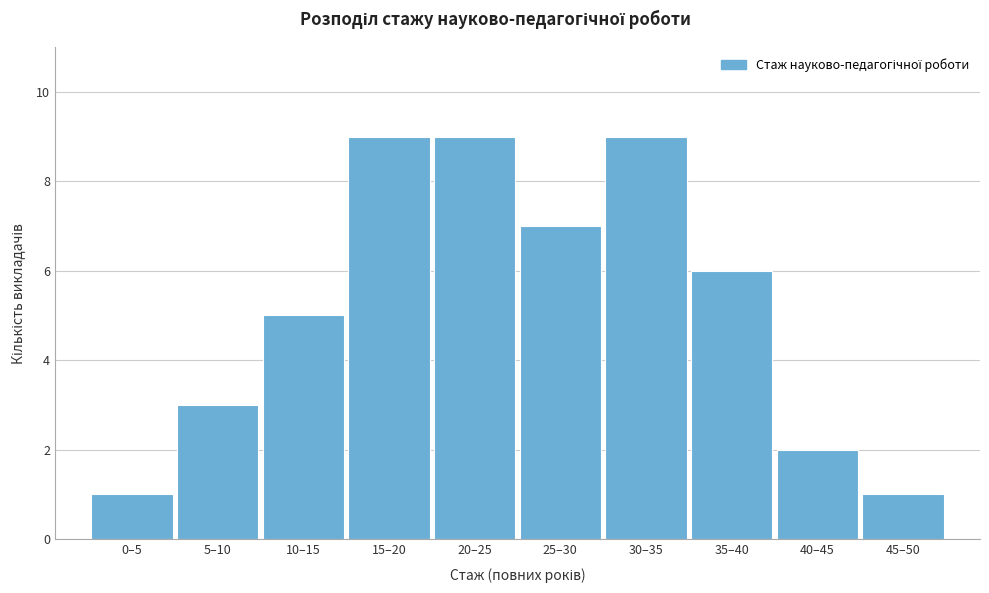

Reading left to right, list all the values displayed in this chart.

0–5=1	5–10=3	10–15=5	15–20=9	20–25=9	25–30=7	30–35=9	35–40=6	40–45=2	45–50=1